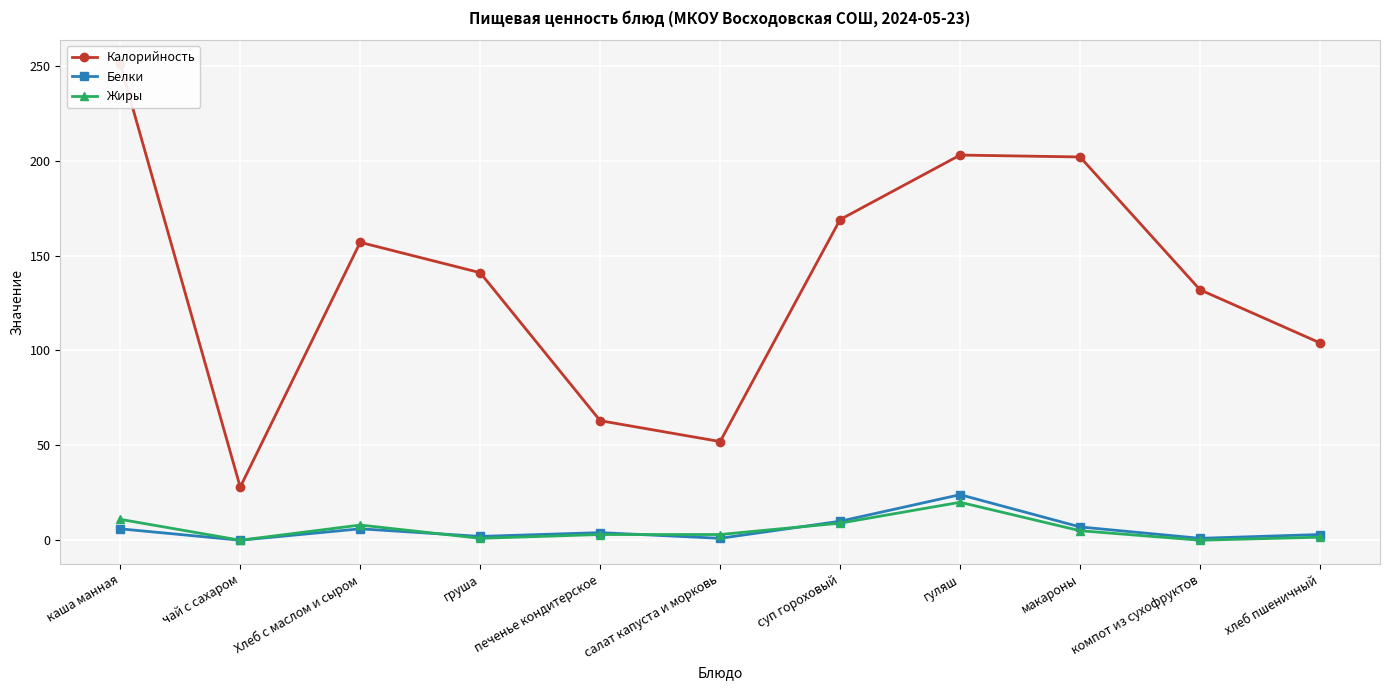

Which series has the largest total across all categories?

Калорийность